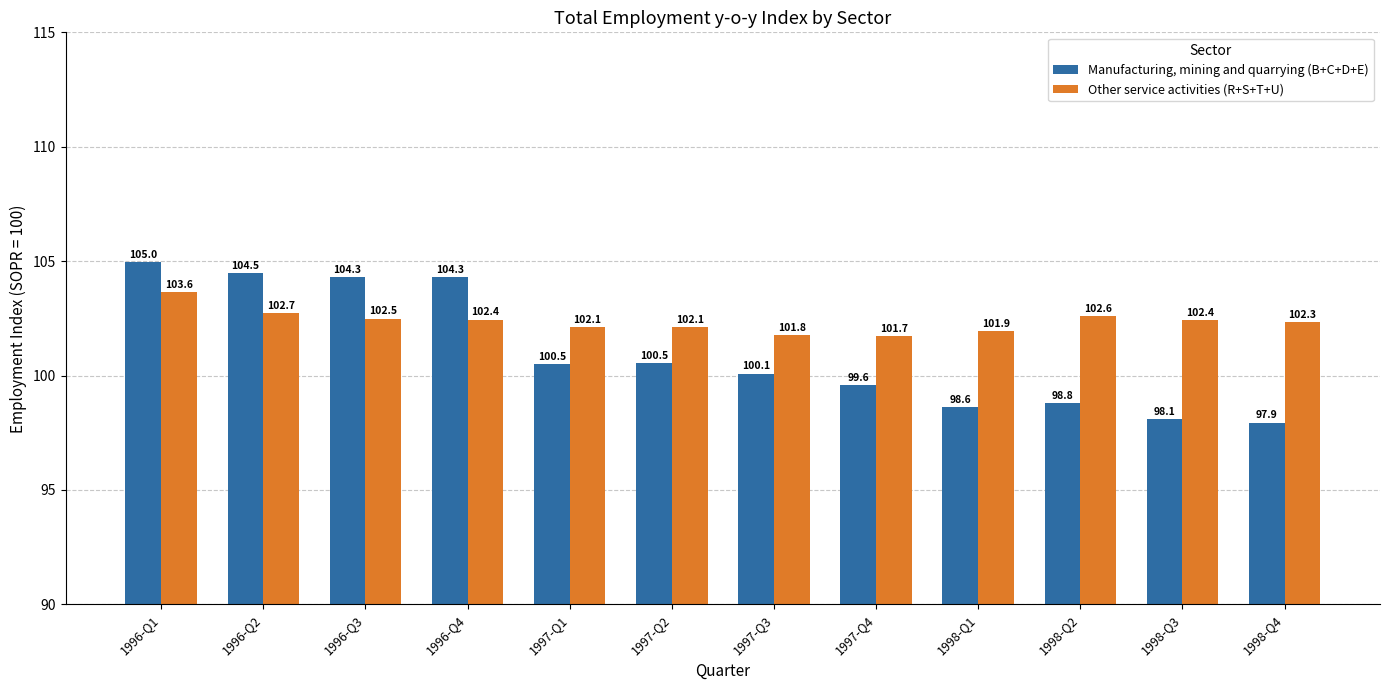

Which series has the largest range (max minus min)?

Manufacturing, mining and quarrying (B+C+D+E)